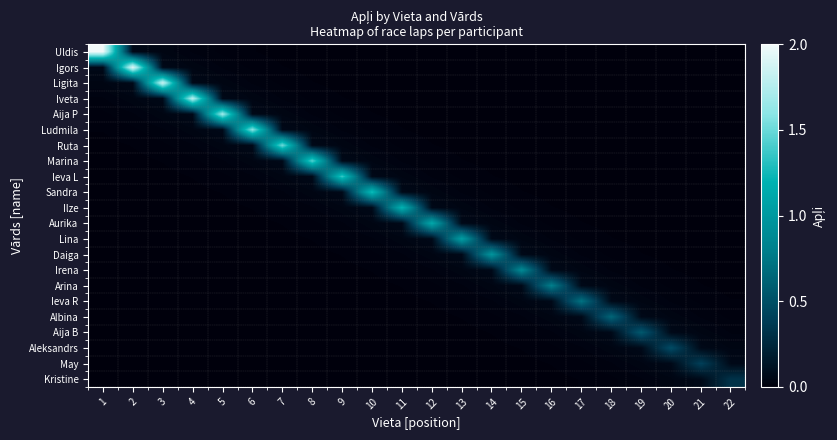

At which category is the sum across all series the highest?

1